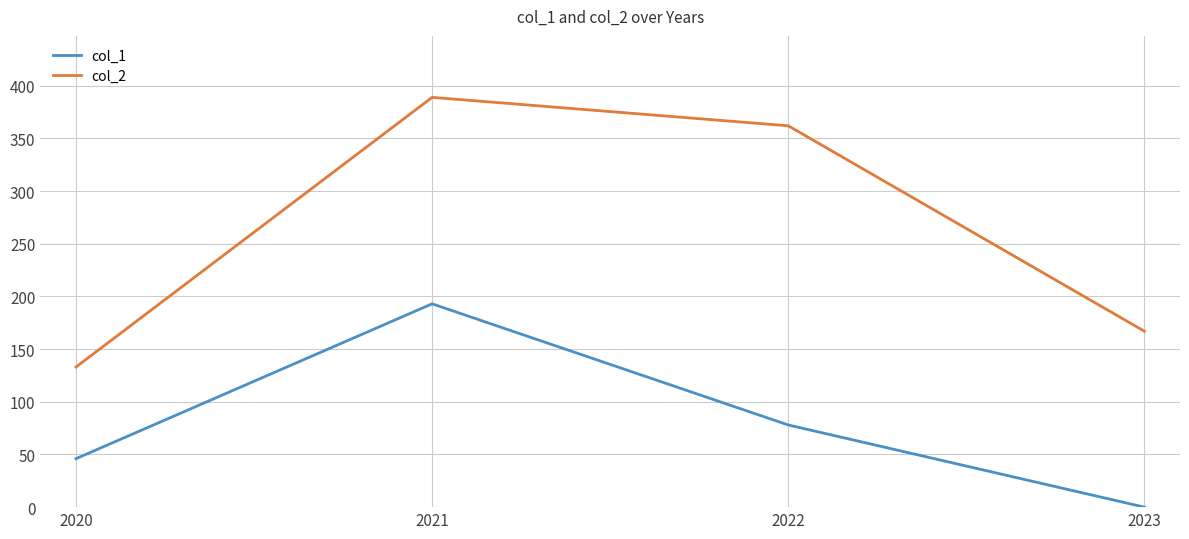

Where does the col_1 series first go above 78?

2021